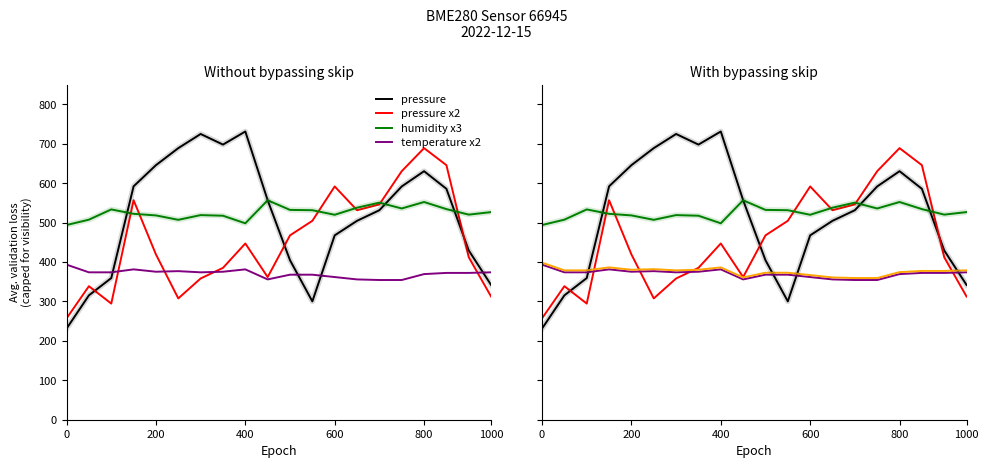

What is the total value across all series at 800?

2616.1